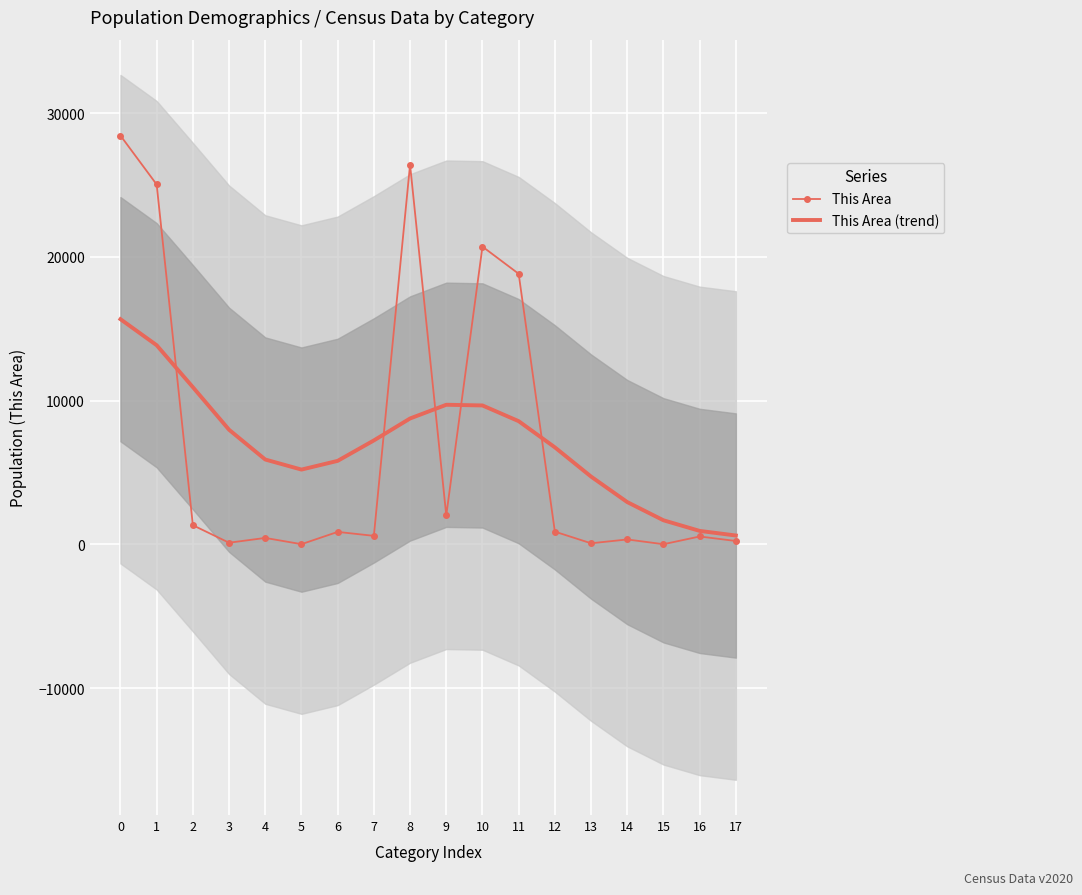

What is the maximum value for This Area (trend)?

15670.1